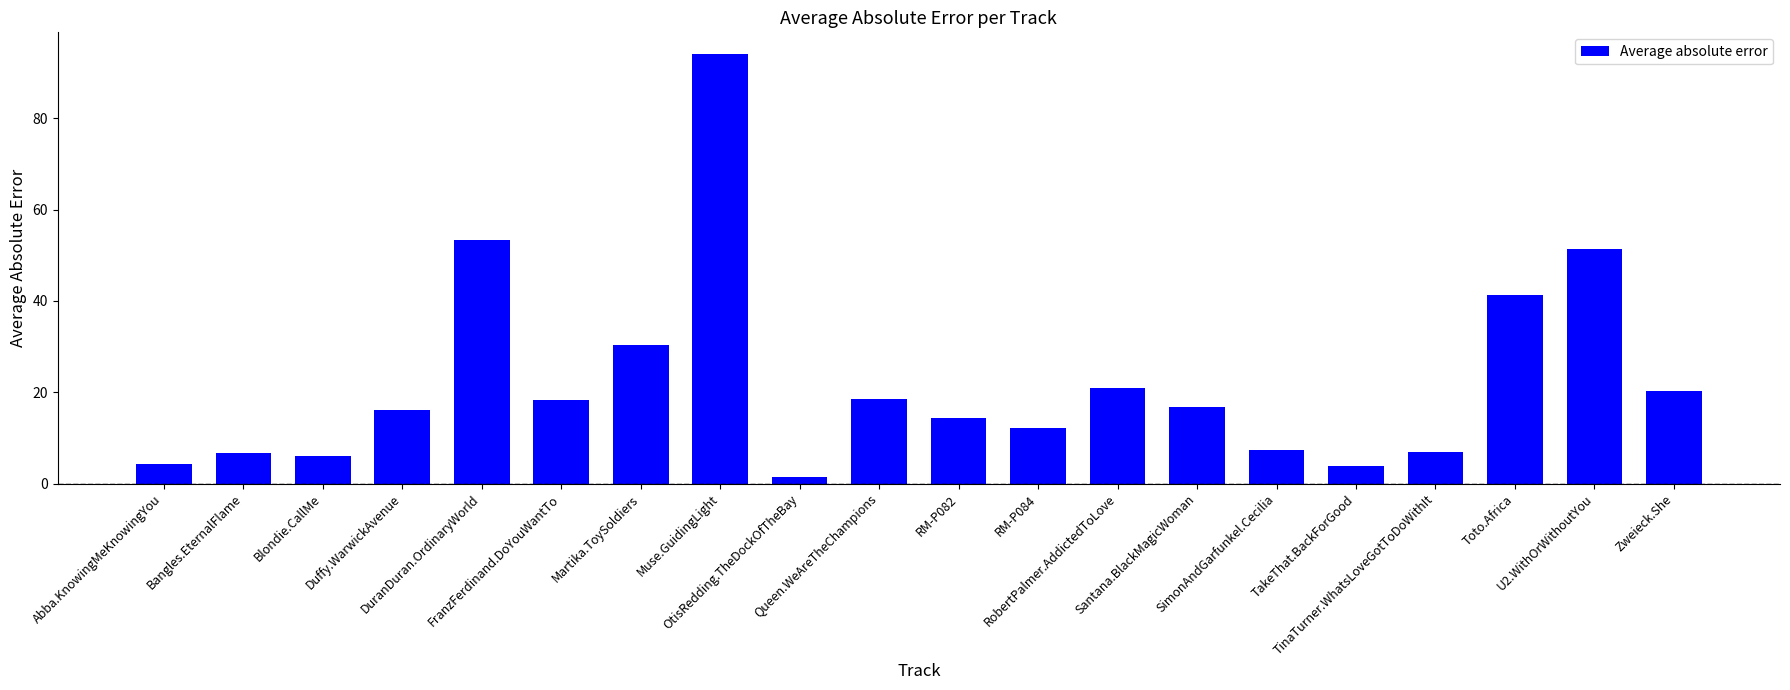

Does the chart contain any negative values?

No